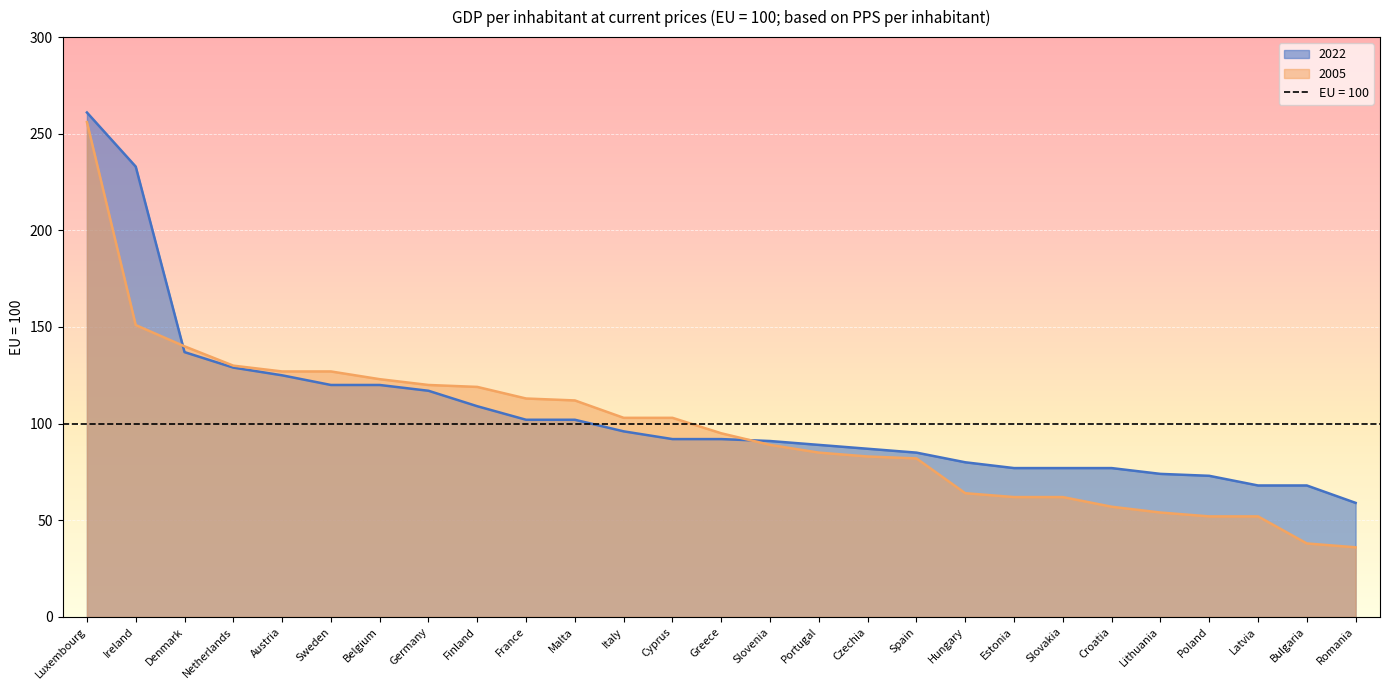

Reading left to right, what are all the values shown in this chart?

2005: Luxembourg=256	Ireland=151	Denmark=140	Netherlands=130	Austria=127	Sweden=127	Belgium=123	Germany=120	Finland=119	France=113	Malta=112	Italy=103	Cyprus=103	Greece=95	Slovenia=89	Portugal=85	Czechia=83	Spain=82	Hungary=64	Estonia=62	Slovakia=62	Croatia=57	Lithuania=54	Poland=52	Latvia=52	Bulgaria=38	Romania=36
2022: Luxembourg=261	Ireland=233	Denmark=137	Netherlands=129	Austria=125	Sweden=120	Belgium=120	Germany=117	Finland=109	France=102	Malta=102	Italy=96	Cyprus=92	Greece=92	Slovenia=91	Portugal=89	Czechia=87	Spain=85	Hungary=80	Estonia=77	Slovakia=77	Croatia=77	Lithuania=74	Poland=73	Latvia=68	Bulgaria=68	Romania=59